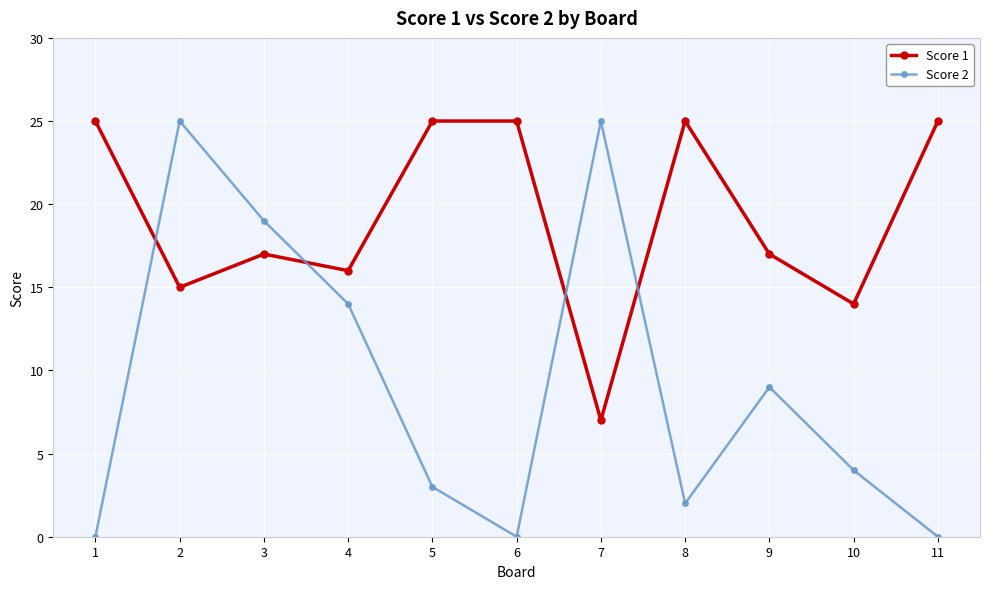

How many values in the Score 2 series are below 4?

5